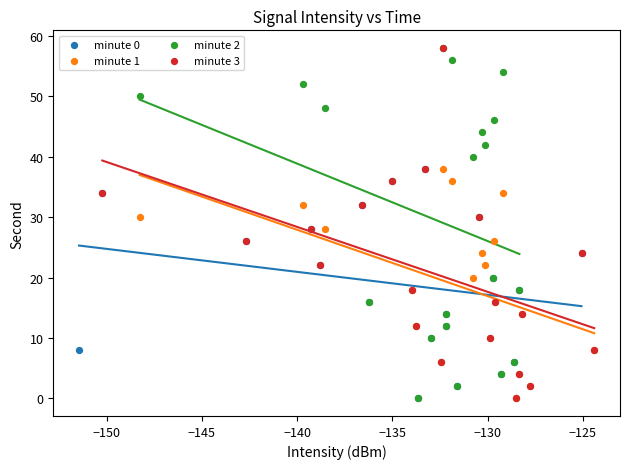

What are all the series names shown in the legend?

minute 0, minute 1, minute 2, minute 3